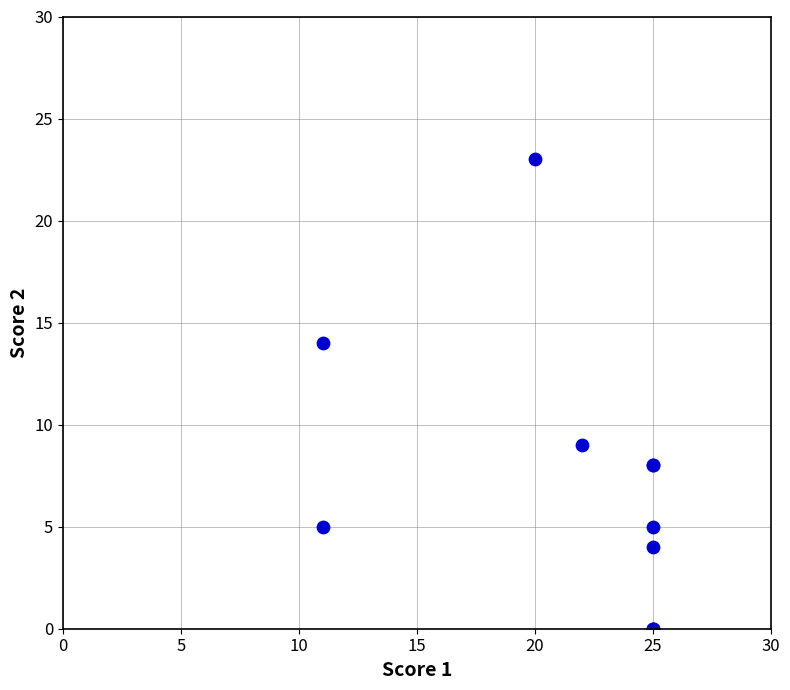

What Y value in the scatter plot is closest to 11?

9